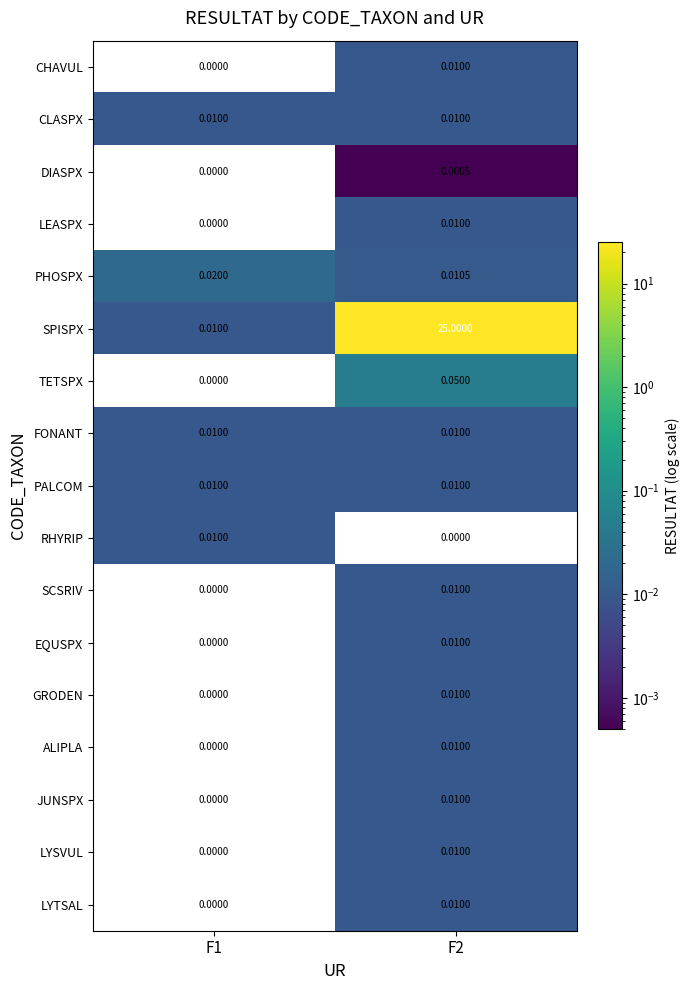

Which series has the largest range (max minus min)?

SPISPX